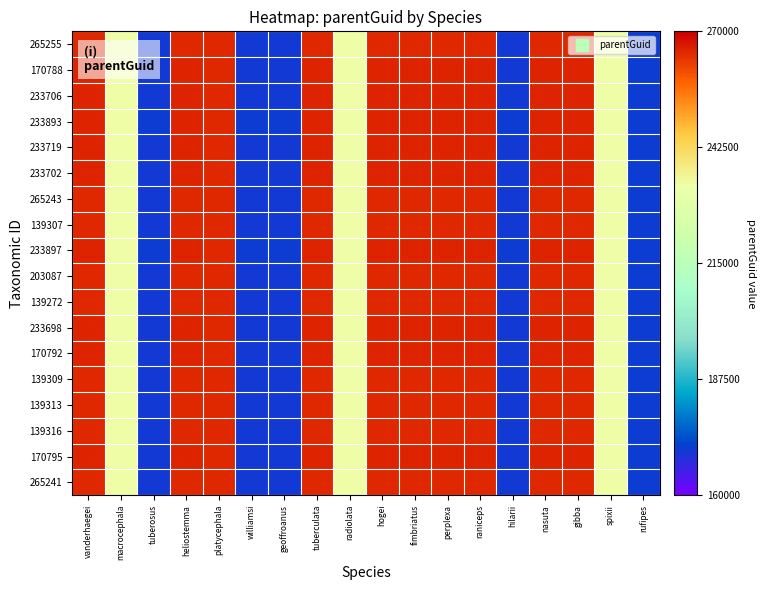

Reading left to right, what are all the values shown in this chart?

265255: vanderhaegei=265258.8	macrocephala=233723.8	tuberosus=170710.8	heliostemma=265258.8	platycephala=265038.8	williamsi=170710.8	geoffroanus=170710.8	tuberculata=265258.8	radiolata=233723.8	hogei=265258.8	fimbriatus=265264.8	perplexa=265258.8	raniceps=265258.8	hilarii=170710.8	nasuta=265258.8	gibba=265258.8	spixii=233723.8	rufipes=170815.8
170788: vanderhaegei=265285.4	macrocephala=233750.4	tuberosus=170737.4	heliostemma=265285.4	platycephala=265065.4	williamsi=170737.4	geoffroanus=170737.4	tuberculata=265285.4	radiolata=233750.4	hogei=265285.4	fimbriatus=265291.4	perplexa=265285.4	raniceps=265285.4	hilarii=170737.4	nasuta=265285.4	gibba=265285.4	spixii=233750.4	rufipes=170842.4
233706: vanderhaegei=265281.3	macrocephala=233746.3	tuberosus=170733.3	heliostemma=265281.3	platycephala=265061.3	williamsi=170733.3	geoffroanus=170733.3	tuberculata=265281.3	radiolata=233746.3	hogei=265281.3	fimbriatus=265287.3	perplexa=265281.3	raniceps=265281.3	hilarii=170733.3	nasuta=265281.3	gibba=265281.3	spixii=233746.3	rufipes=170838.3
233893: vanderhaegei=265290.7	macrocephala=233755.6	tuberosus=170742.6	heliostemma=265290.7	platycephala=265070.7	williamsi=170742.6	geoffroanus=170742.6	tuberculata=265290.7	radiolata=233755.6	hogei=265290.7	fimbriatus=265296.7	perplexa=265290.7	raniceps=265290.7	hilarii=170742.6	nasuta=265290.7	gibba=265290.7	spixii=233755.6	rufipes=170847.6
233719: vanderhaegei=265282.0	macrocephala=233747.0	tuberosus=170734.0	heliostemma=265282.0	platycephala=265062.0	williamsi=170734.0	geoffroanus=170734.0	tuberculata=265282.0	radiolata=233747.0	hogei=265282.0	fimbriatus=265288.0	perplexa=265282.0	raniceps=265282.0	hilarii=170734.0	nasuta=265282.0	gibba=265282.0	spixii=233747.0	rufipes=170839.0
233702: vanderhaegei=265281.1	macrocephala=233746.1	tuberosus=170733.1	heliostemma=265281.1	platycephala=265061.1	williamsi=170733.1	geoffroanus=170733.1	tuberculata=265281.1	radiolata=233746.1	hogei=265281.1	fimbriatus=265287.1	perplexa=265281.1	raniceps=265281.1	hilarii=170733.1	nasuta=265281.1	gibba=265281.1	spixii=233746.1	rufipes=170838.1
265243: vanderhaegei=265258.2	macrocephala=233723.1	tuberosus=170710.1	heliostemma=265258.2	platycephala=265038.2	williamsi=170710.1	geoffroanus=170710.1	tuberculata=265258.2	radiolata=233723.1	hogei=265258.2	fimbriatus=265264.2	perplexa=265258.2	raniceps=265258.2	hilarii=170710.1	nasuta=265258.2	gibba=265258.2	spixii=233723.1	rufipes=170815.1
139307: vanderhaegei=265261.3	macrocephala=233726.4	tuberosus=170713.4	heliostemma=265261.3	platycephala=265041.3	williamsi=170713.4	geoffroanus=170713.4	tuberculata=265261.3	radiolata=233726.4	hogei=265261.3	fimbriatus=265267.3	perplexa=265261.3	raniceps=265261.3	hilarii=170713.4	nasuta=265261.3	gibba=265261.3	spixii=233726.4	rufipes=170818.4
233897: vanderhaegei=265290.8	macrocephala=233755.9	tuberosus=170742.9	heliostemma=265290.8	platycephala=265070.8	williamsi=170742.9	geoffroanus=170742.9	tuberculata=265290.8	radiolata=233755.9	hogei=265290.8	fimbriatus=265296.8	perplexa=265290.8	raniceps=265290.8	hilarii=170742.9	nasuta=265290.8	gibba=265290.8	spixii=233755.9	rufipes=170847.9
203087: vanderhaegei=265250.3	macrocephala=233715.4	tuberosus=170702.4	heliostemma=265250.3	platycephala=265030.3	williamsi=170702.4	geoffroanus=170702.4	tuberculata=265250.3	radiolata=233715.4	hogei=265250.3	fimbriatus=265256.3	perplexa=265250.3	raniceps=265250.3	hilarii=170702.4	nasuta=265250.3	gibba=265250.3	spixii=233715.4	rufipes=170807.4
139272: vanderhaegei=265259.6	macrocephala=233724.6	tuberosus=170711.6	heliostemma=265259.6	platycephala=265039.6	williamsi=170711.6	geoffroanus=170711.6	tuberculata=265259.6	radiolata=233724.6	hogei=265259.6	fimbriatus=265265.6	perplexa=265259.6	raniceps=265259.6	hilarii=170711.6	nasuta=265259.6	gibba=265259.6	spixii=233724.6	rufipes=170816.6
233698: vanderhaegei=265280.9	macrocephala=233745.9	tuberosus=170732.9	heliostemma=265280.9	platycephala=265060.9	williamsi=170732.9	geoffroanus=170732.9	tuberculata=265280.9	radiolata=233745.9	hogei=265280.9	fimbriatus=265286.9	perplexa=265280.9	raniceps=265280.9	hilarii=170732.9	nasuta=265280.9	gibba=265280.9	spixii=233745.9	rufipes=170837.9
170792: vanderhaegei=265285.6	macrocephala=233750.6	tuberosus=170737.6	heliostemma=265285.6	platycephala=265065.6	williamsi=170737.6	geoffroanus=170737.6	tuberculata=265285.6	radiolata=233750.6	hogei=265285.6	fimbriatus=265291.6	perplexa=265285.6	raniceps=265285.6	hilarii=170737.6	nasuta=265285.6	gibba=265285.6	spixii=233750.6	rufipes=170842.6
139309: vanderhaegei=265261.5	macrocephala=233726.5	tuberosus=170713.5	heliostemma=265261.5	platycephala=265041.5	williamsi=170713.5	geoffroanus=170713.5	tuberculata=265261.5	radiolata=233726.5	hogei=265261.5	fimbriatus=265267.5	perplexa=265261.5	raniceps=265261.5	hilarii=170713.5	nasuta=265261.5	gibba=265261.5	spixii=233726.5	rufipes=170818.5
139313: vanderhaegei=265261.7	macrocephala=233726.6	tuberosus=170713.6	heliostemma=265261.7	platycephala=265041.7	williamsi=170713.6	geoffroanus=170713.6	tuberculata=265261.7	radiolata=233726.6	hogei=265261.7	fimbriatus=265267.7	perplexa=265261.7	raniceps=265261.7	hilarii=170713.6	nasuta=265261.7	gibba=265261.7	spixii=233726.6	rufipes=170818.6
139316: vanderhaegei=265261.8	macrocephala=233726.8	tuberosus=170713.8	heliostemma=265261.8	platycephala=265041.8	williamsi=170713.8	geoffroanus=170713.8	tuberculata=265261.8	radiolata=233726.8	hogei=265261.8	fimbriatus=265267.8	perplexa=265261.8	raniceps=265261.8	hilarii=170713.8	nasuta=265261.8	gibba=265261.8	spixii=233726.8	rufipes=170818.8
170795: vanderhaegei=265285.8	macrocephala=233750.8	tuberosus=170737.8	heliostemma=265285.8	platycephala=265065.8	williamsi=170737.8	geoffroanus=170737.8	tuberculata=265285.8	radiolata=233750.8	hogei=265285.8	fimbriatus=265291.8	perplexa=265285.8	raniceps=265285.8	hilarii=170737.8	nasuta=265285.8	gibba=265285.8	spixii=233750.8	rufipes=170842.8
265241: vanderhaegei=265258.0	macrocephala=233723.0	tuberosus=170710.0	heliostemma=265258.0	platycephala=265038.0	williamsi=170710.0	geoffroanus=170710.0	tuberculata=265258.0	radiolata=233723.0	hogei=265258.0	fimbriatus=265264.0	perplexa=265258.0	raniceps=265258.0	hilarii=170710.0	nasuta=265258.0	gibba=265258.0	spixii=233723.0	rufipes=170815.0